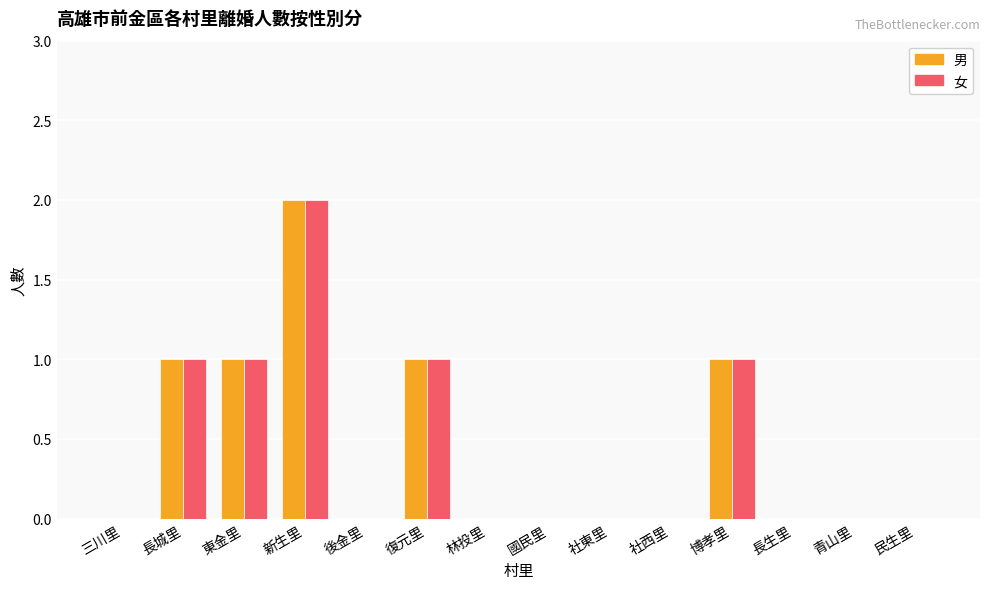

Does the chart contain stacked bars?

No